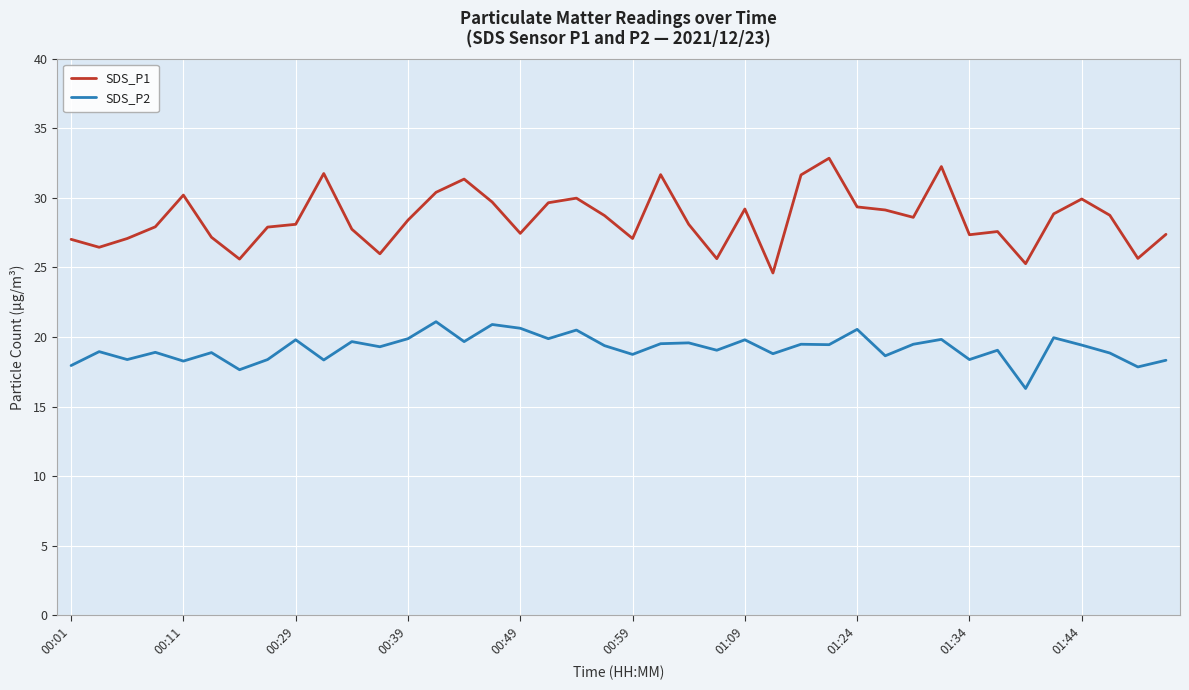

Which series has the largest total across all categories?

SDS_P1